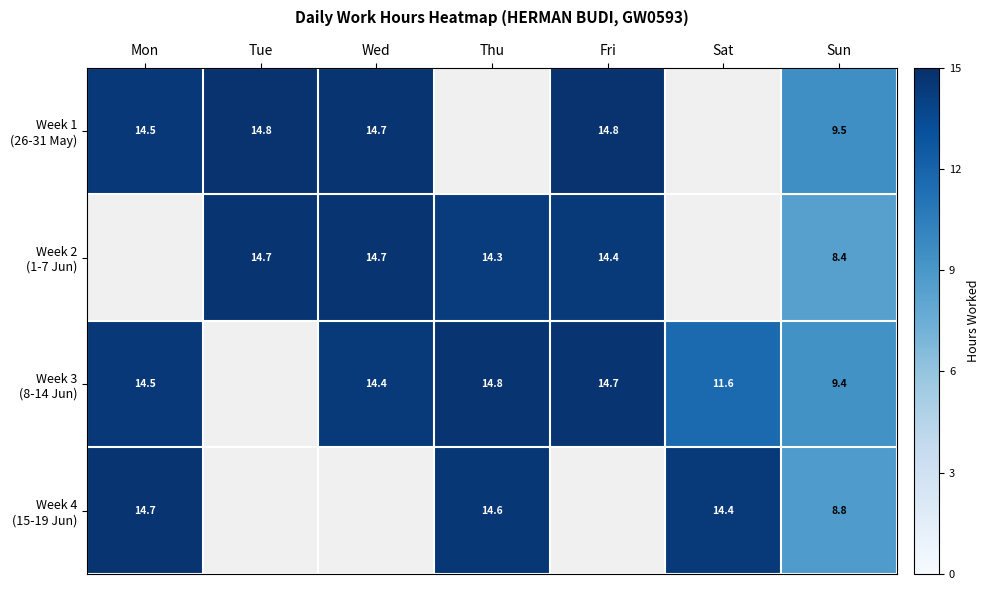

What is the minimum value shown in the chart?

8.4